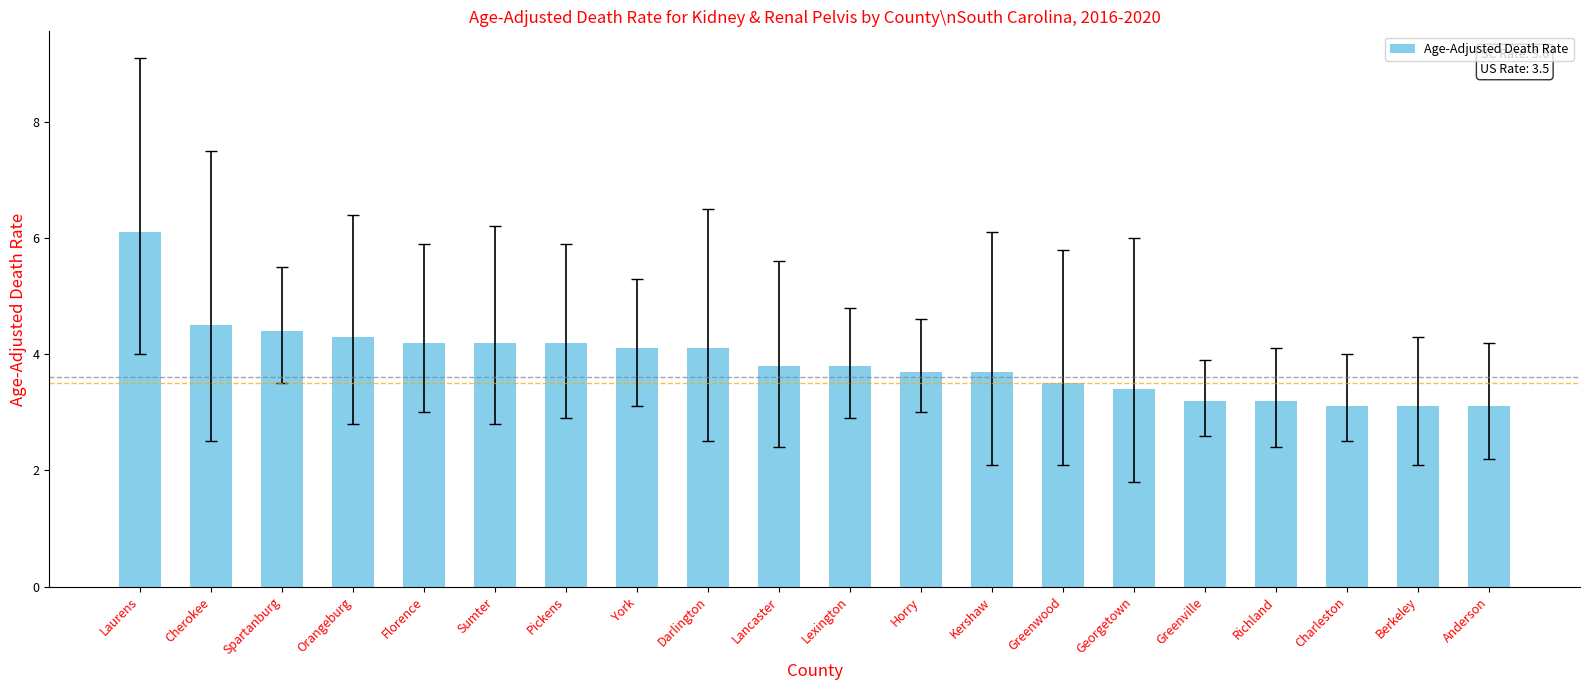

Which category has the highest value across all series?

Laurens